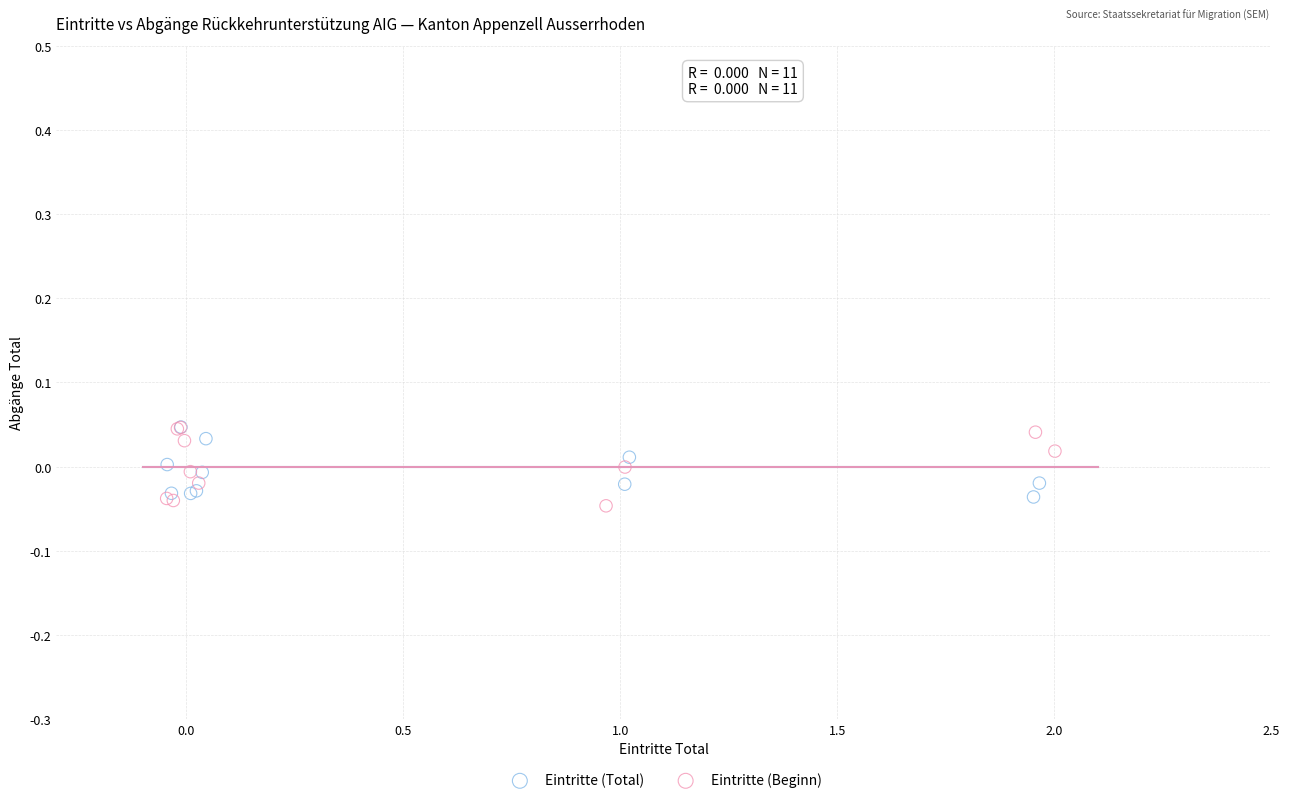

Which series has the largest Y range (max minus min)?

Eintritte (Beginn)